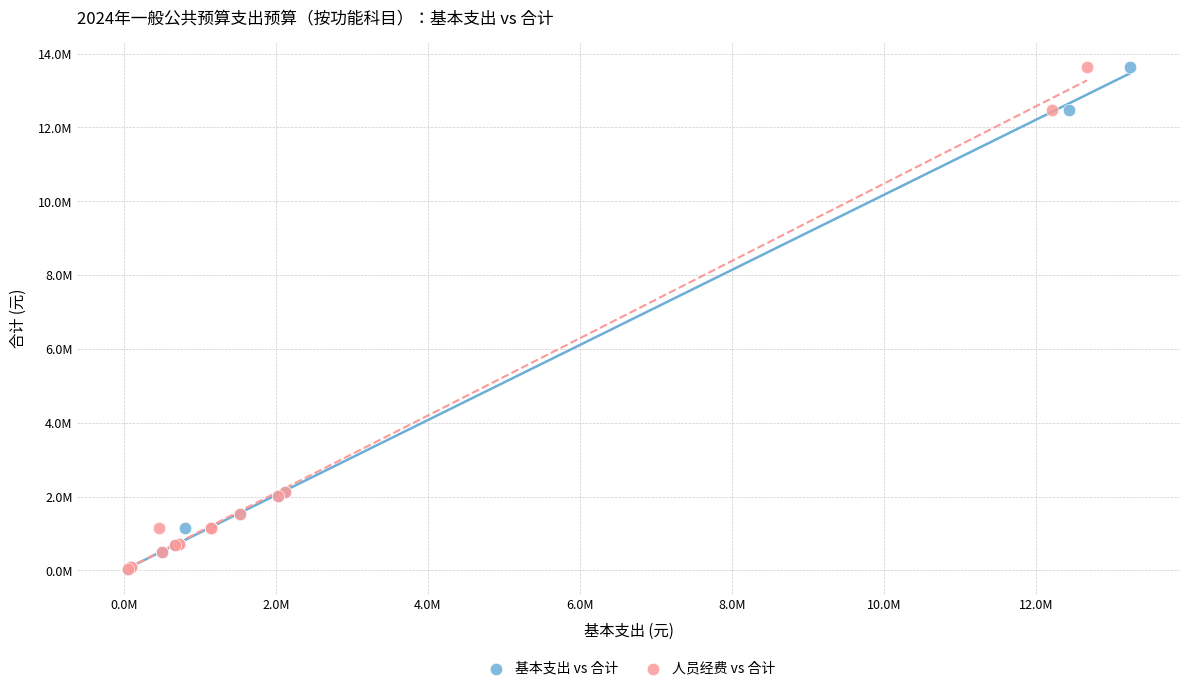

What are all the series names shown in the legend?

基本支出 vs 合计, 人员经费 vs 合计